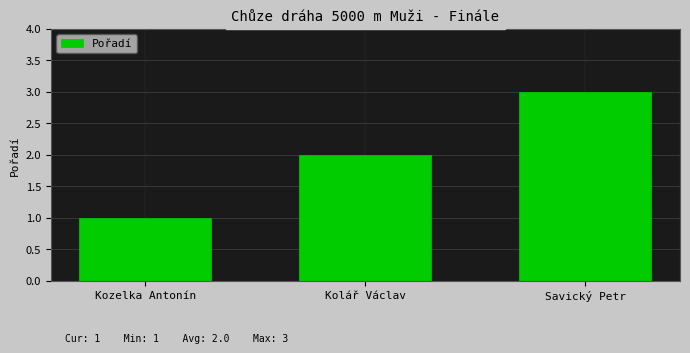

Are the bars horizontal?

No